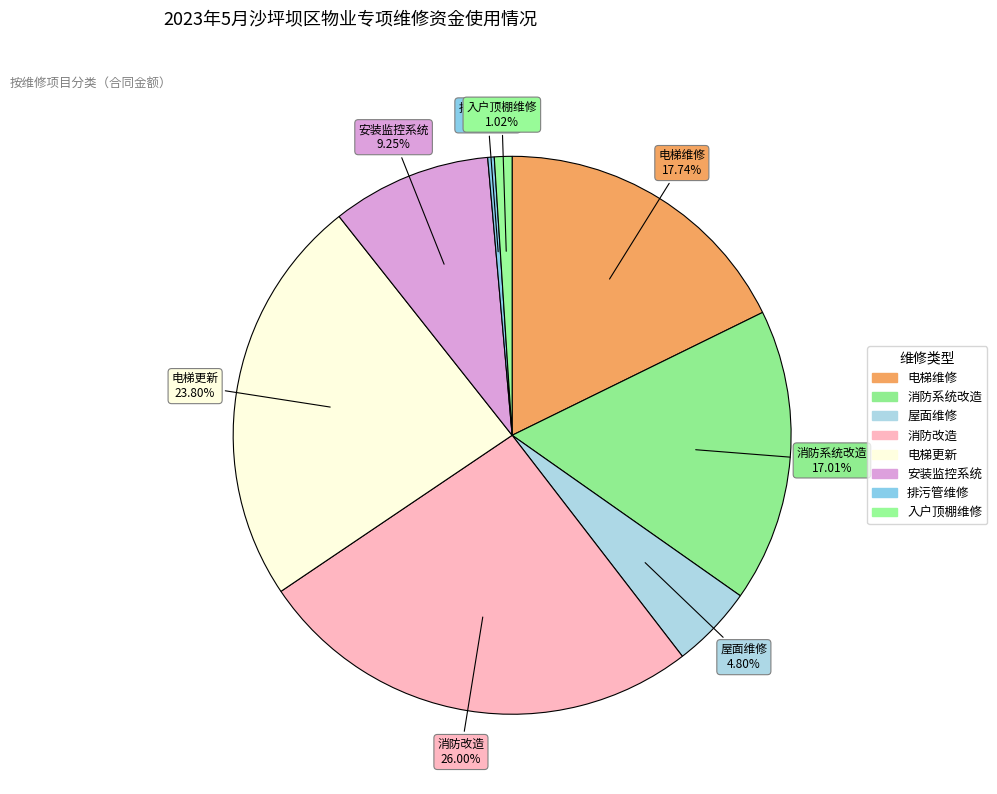

How many segments does this pie chart have?

8